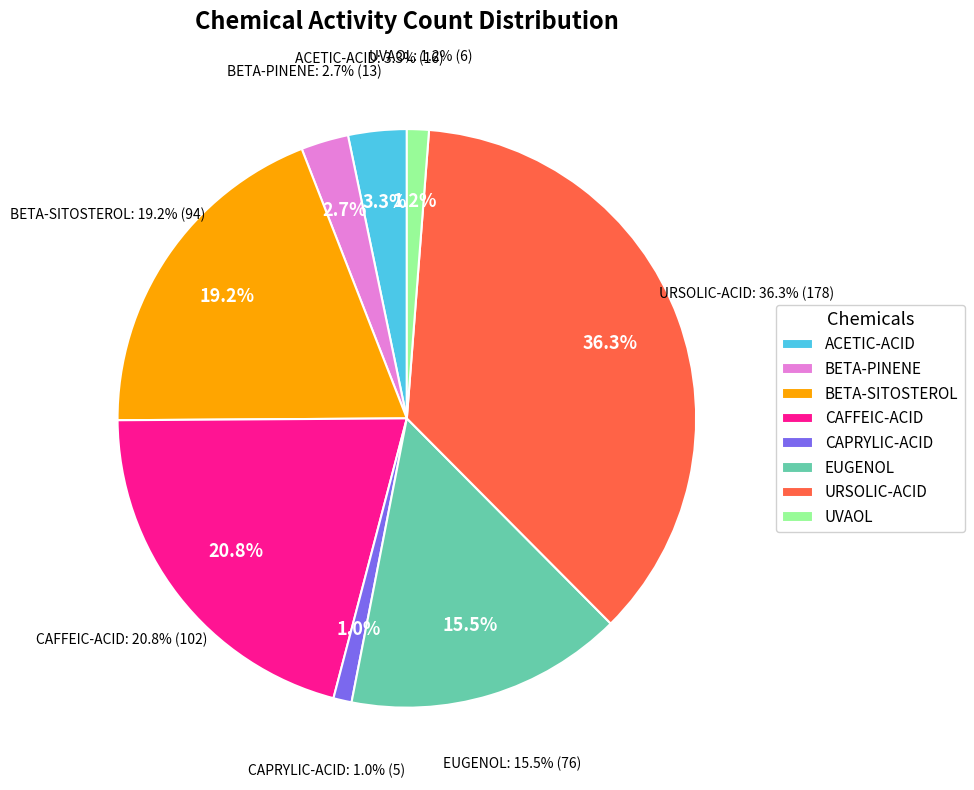

Rank the categories by value from lowest to highest.

CAPRYLIC-ACID, UVAOL, BETA-PINENE, ACETIC-ACID, EUGENOL, BETA-SITOSTEROL, CAFFEIC-ACID, URSOLIC-ACID